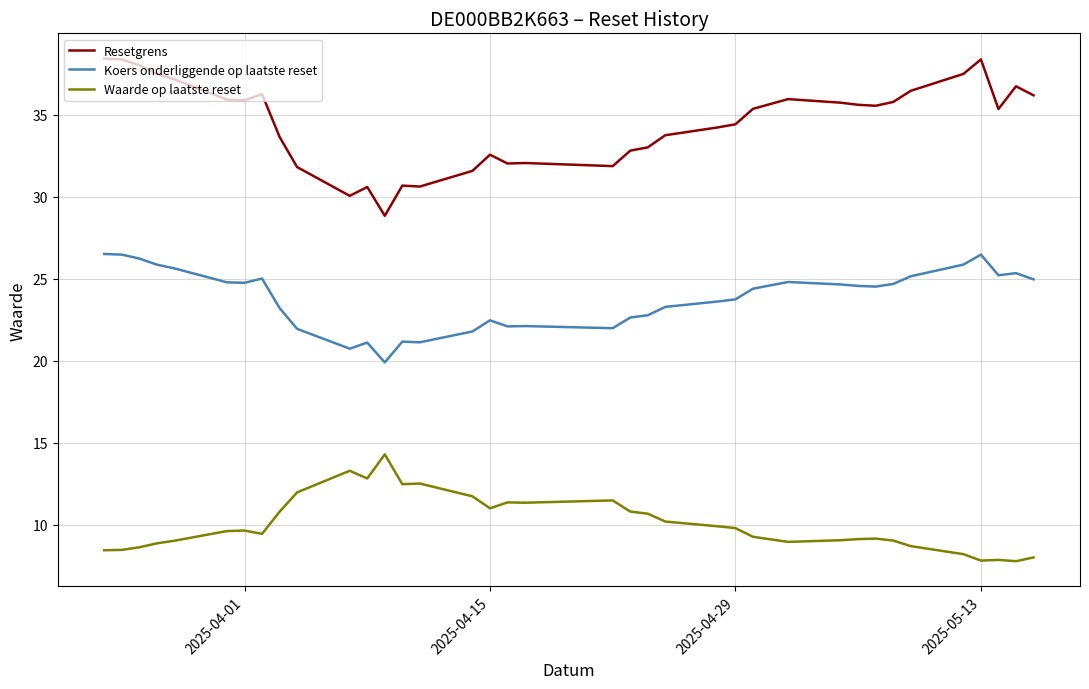

What are all the series names shown in the legend?

Resetgrens, Koers onderliggende op laatste reset, Waarde op laatste reset